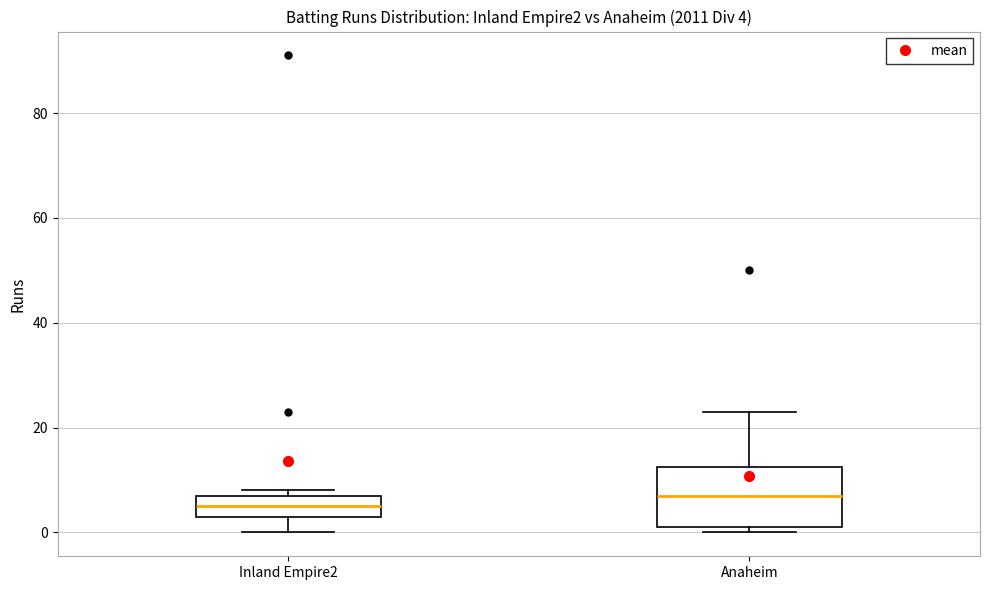

Which box's median line is the lowest?

Inland Empire2